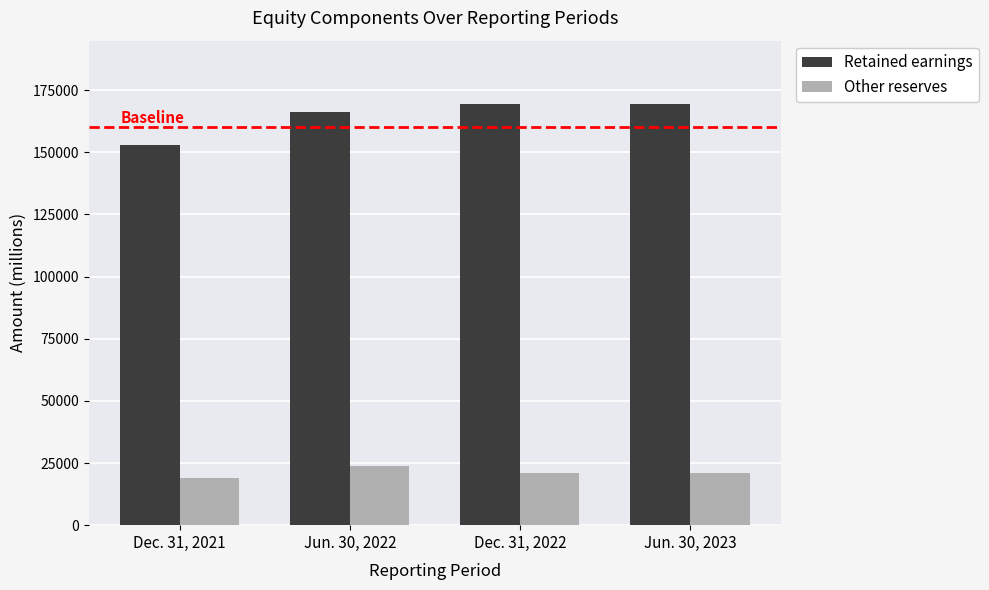

How many values in the Other reserves series are below 21132?

2